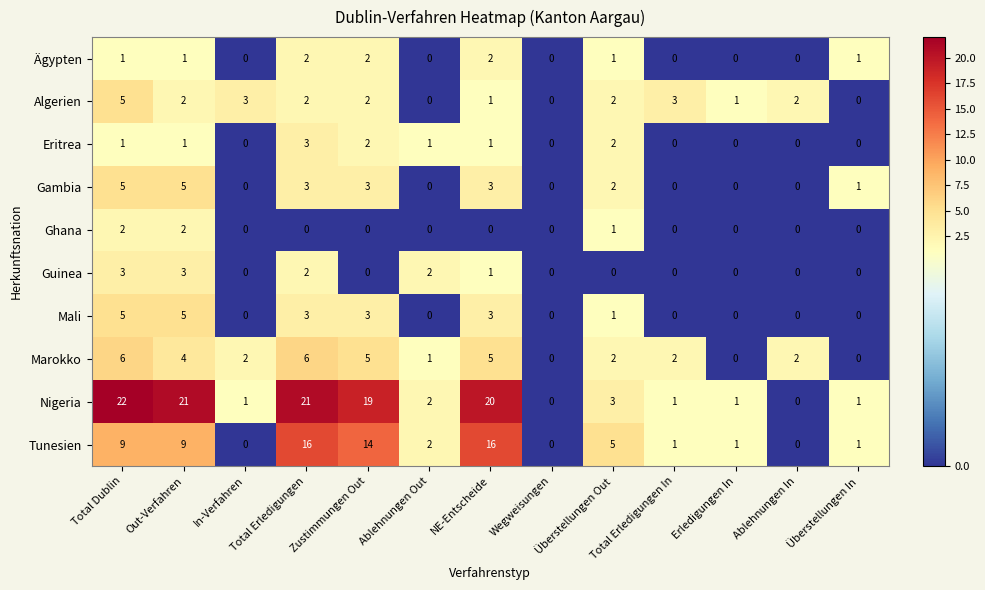

What is the sum of all Mali values?

20